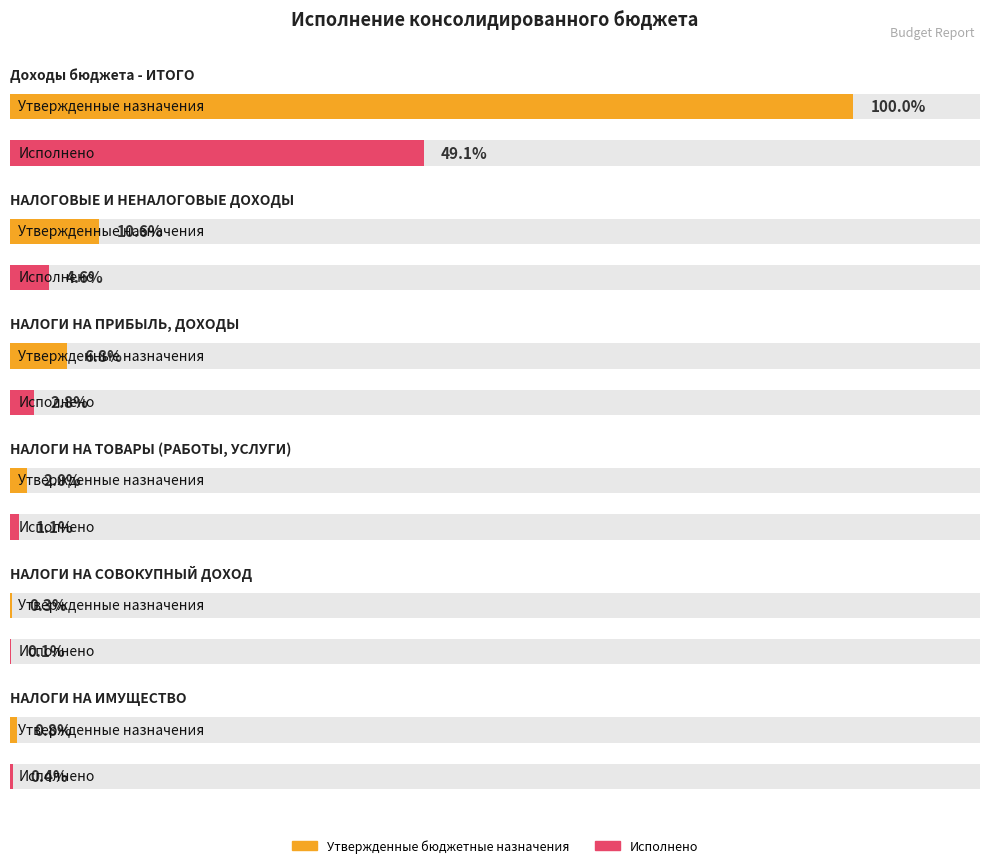

How many categories are shown in the chart?

6